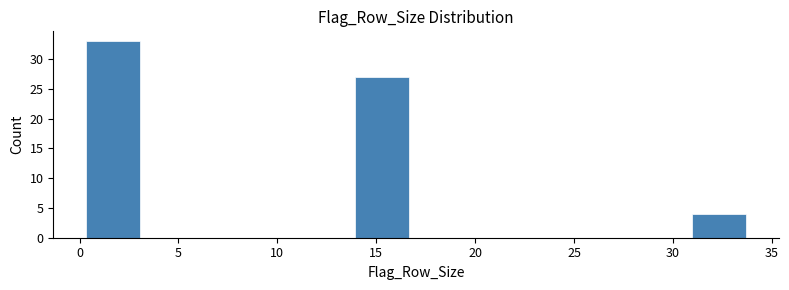

What is the height of the bar covering 13.6 to 17.0 on the x-axis? Neither the bar edges nor the heights are printed on the chart, so give them approximately, as read against the axes.

27